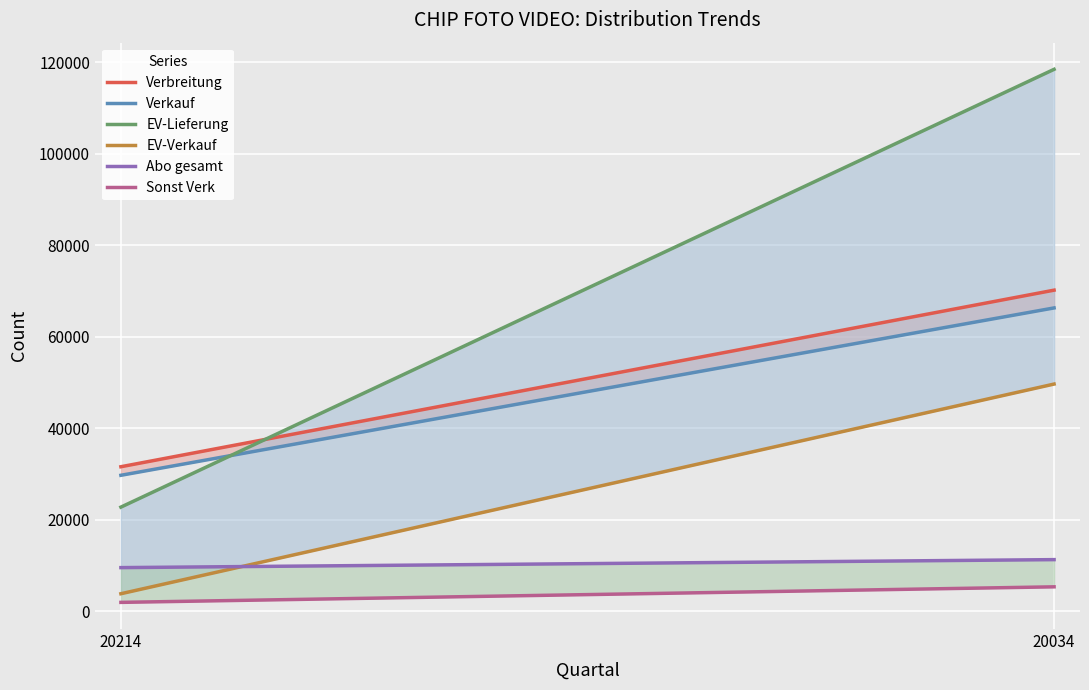

What is the minimum value for Abo gesamt?

9545